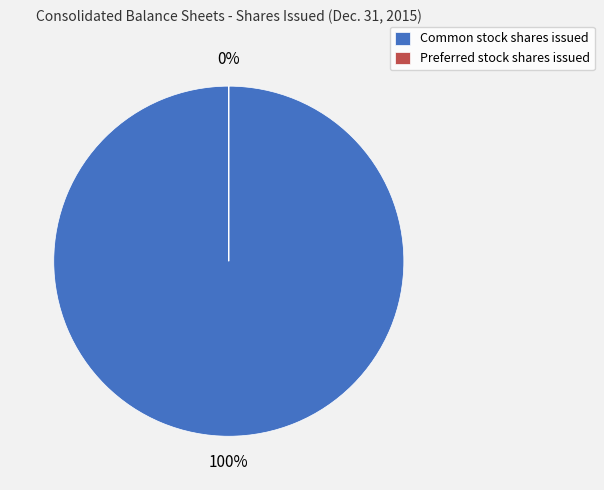

Is Common stock shares issued the majority of the pie?

Yes